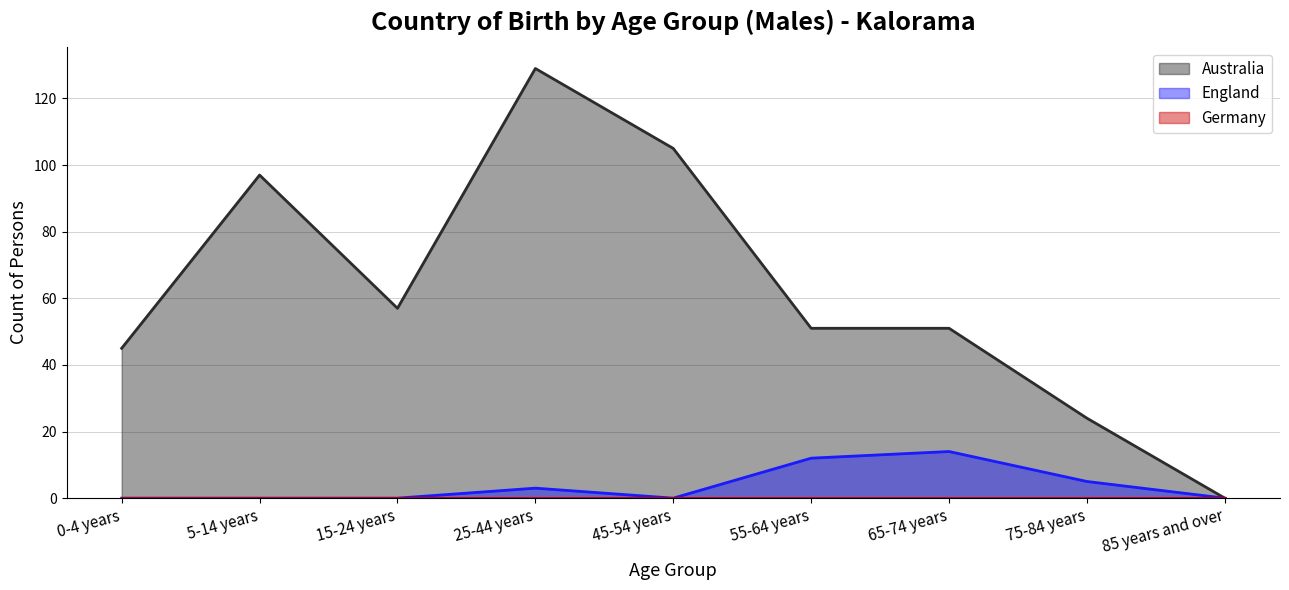

List the labels in order of England value, largest first.

65-74 years, 55-64 years, 75-84 years, 25-44 years, 0-4 years, 5-14 years, 15-24 years, 45-54 years, 85 years and over